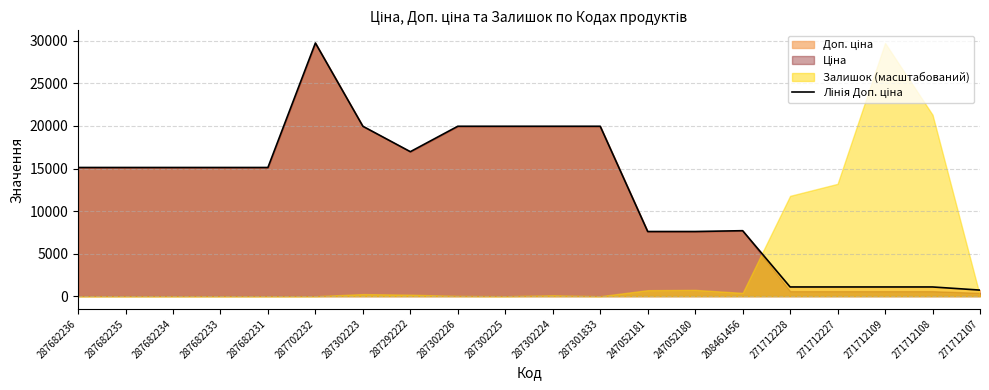

What is the difference between the second highest and minimum values?

19250.2